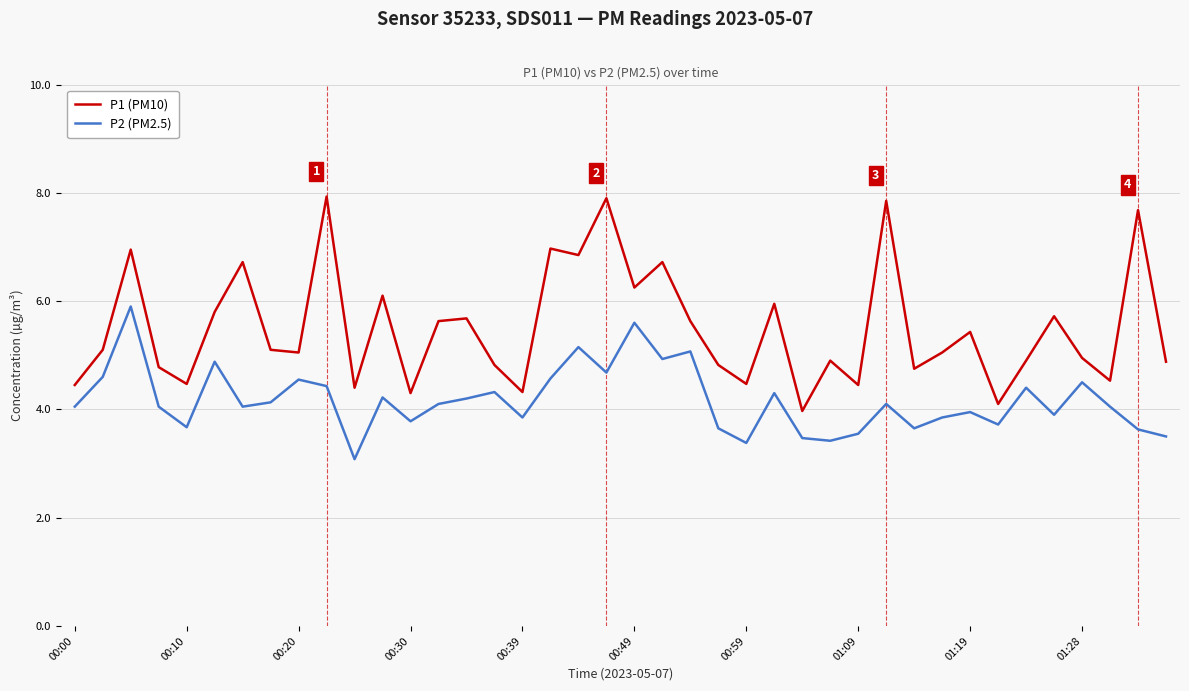

Does the chart have visible grid lines?

Yes